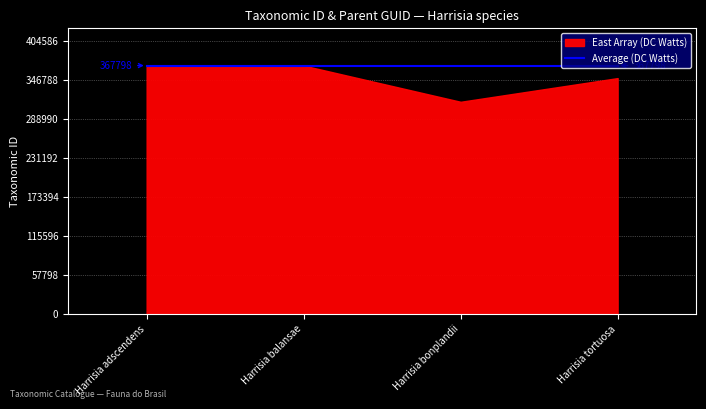

What are all the series names shown in the legend?

East Array (DC Watts), Average (DC Watts)